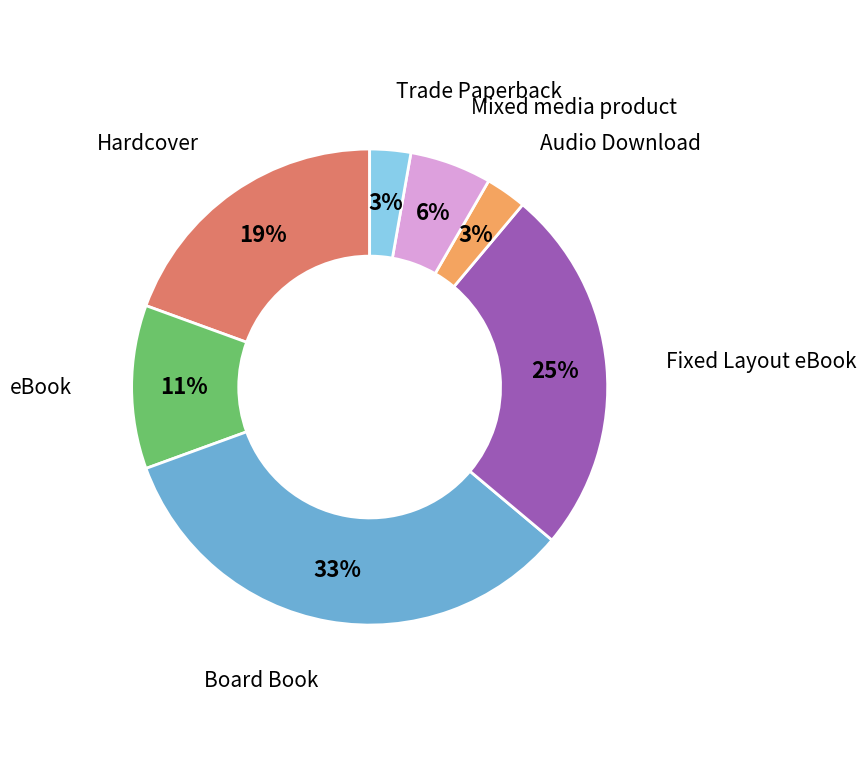

To the nearest percent, what is the difference between the eBook and Fixed Layout eBook slice percentages?

14%